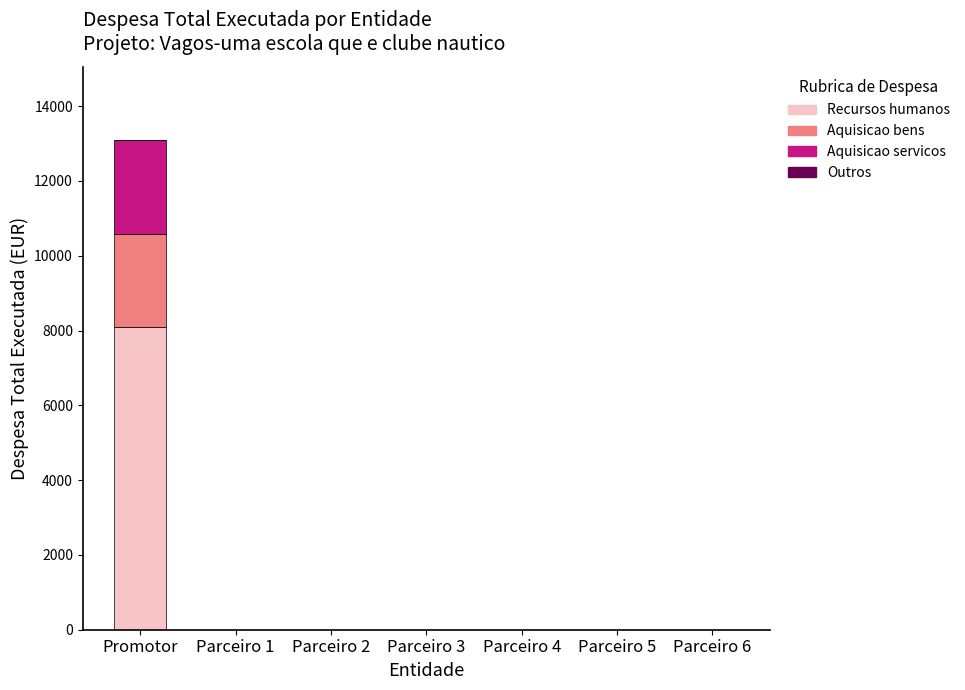

At which category is the sum across all series the highest?

Promotor